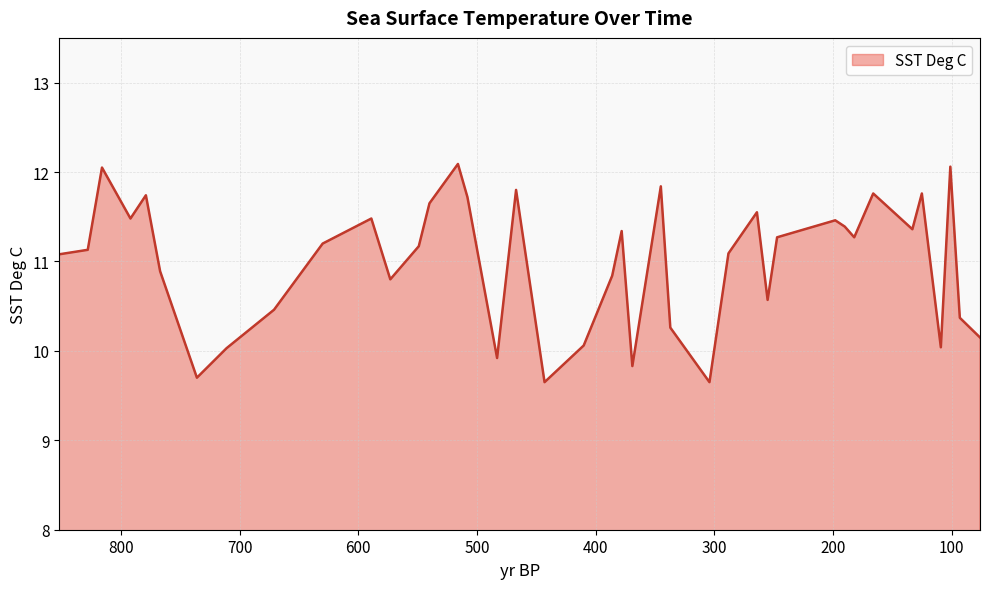

What is the average value?

11.0